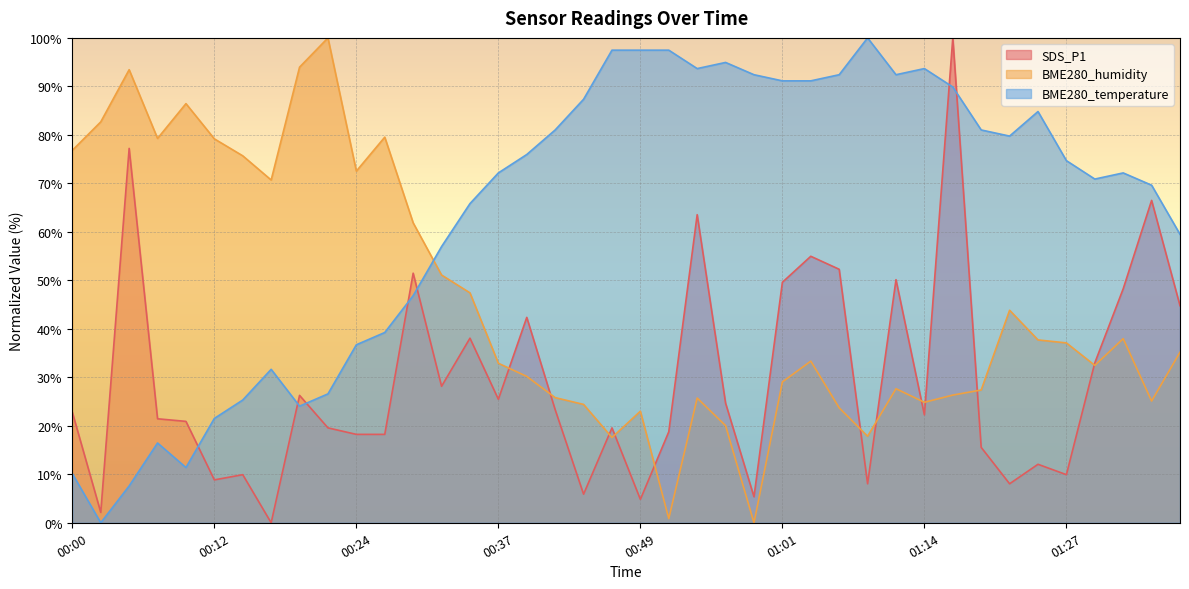

What is the maximum value for BME280_temperature?

100.0